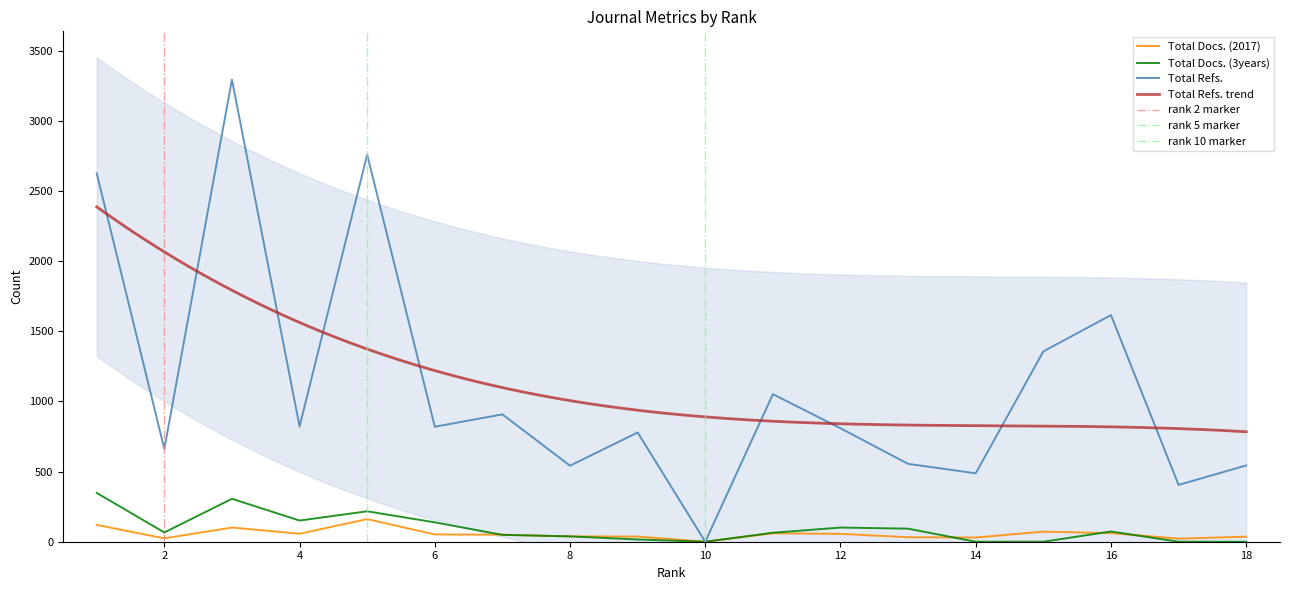

Count the number of categories in the chart.

18